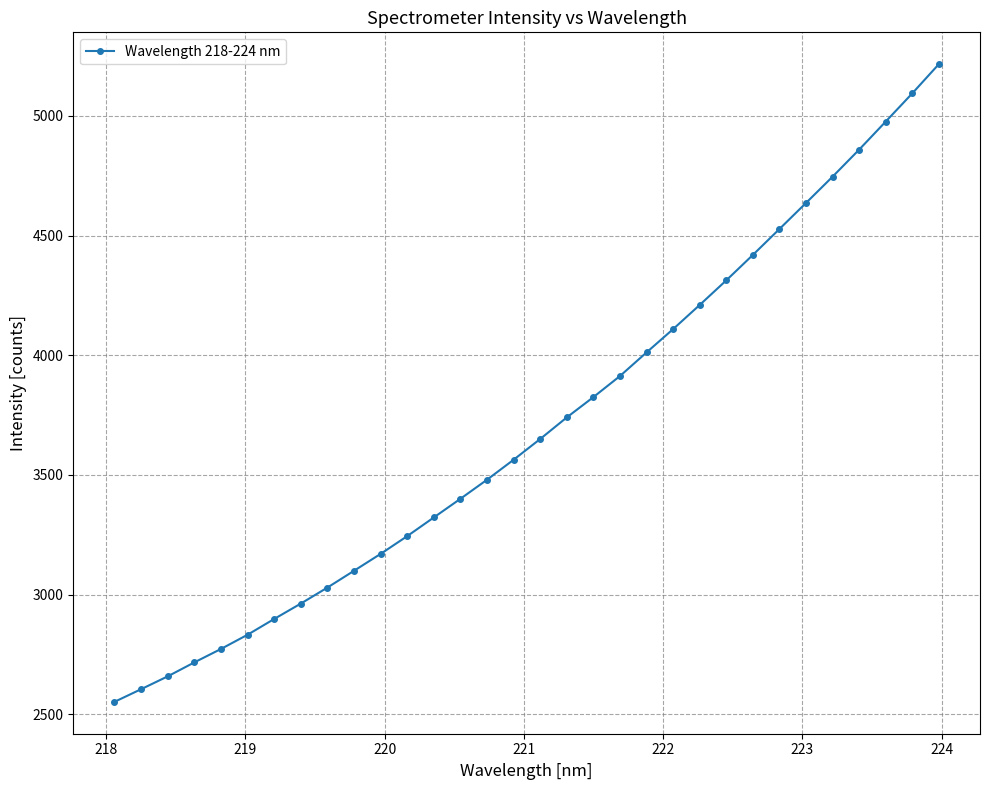

What is the greatest value displayed?

5215.4